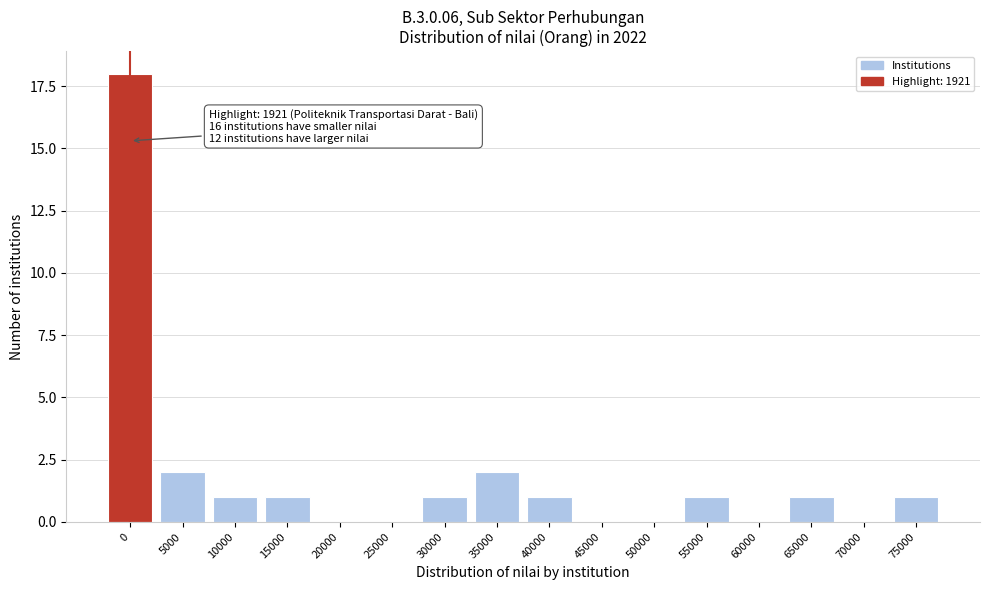

Reading left to right, extract all data points from this chart.

0=18	5000=2	10000=1	15000=1	20000=0	25000=0	30000=1	35000=2	40000=1	45000=0	50000=0	55000=1	60000=0	65000=1	70000=0	75000=1